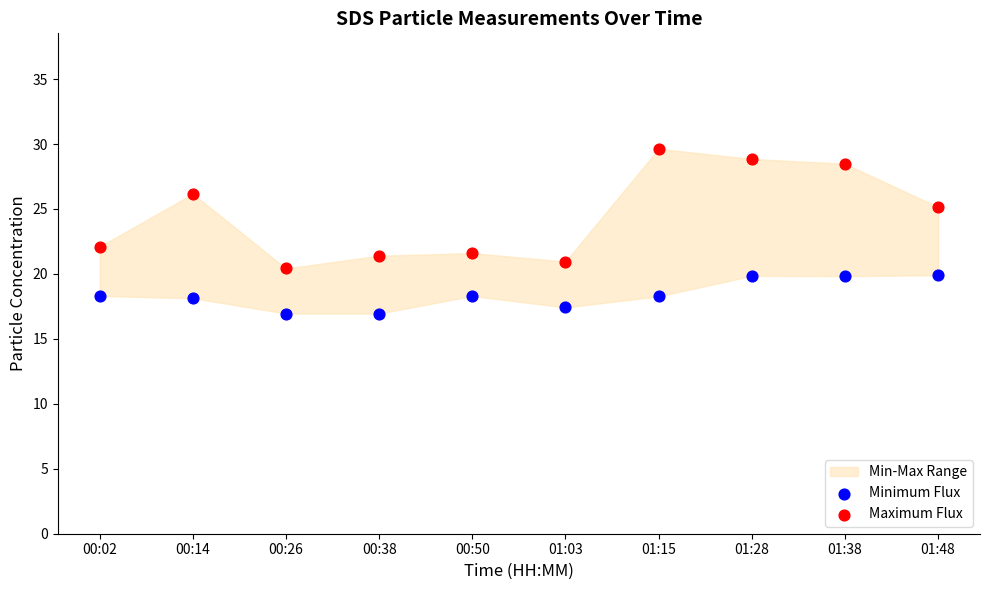

Which series has the largest Y range (max minus min)?

Maximum Flux